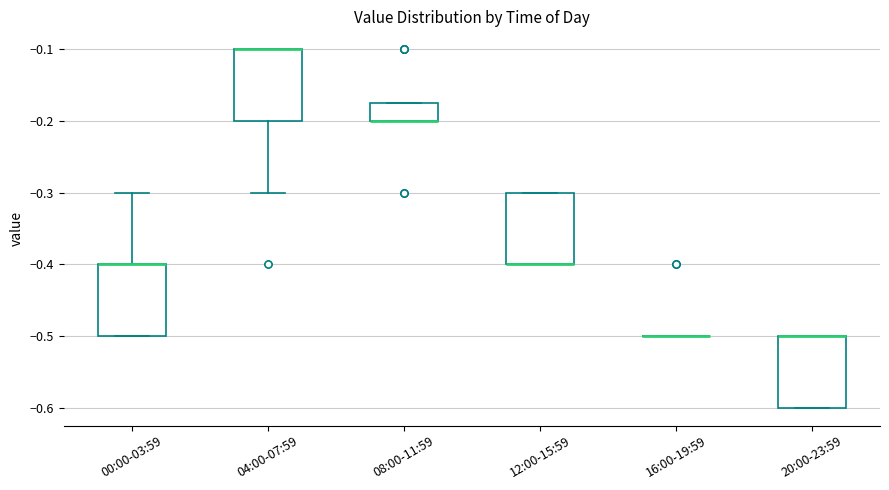

Reading left to right, read every box against the y-axis: the position of its median line, the range the box covers, and the ends of its whiskers. The values are not printed on the chart, so give them approximately, as read against the axis.

00:00-03:59: median -0.40 (drawn on the box's upper edge), box -0.50 to -0.40, whiskers -0.50 to -0.30
04:00-07:59: median -0.10 (drawn on the box's upper edge), box -0.20 to -0.10, whiskers -0.30 to -0.10
08:00-11:59: median -0.20 (drawn on the box's lower edge), box -0.20 to -0.17, whiskers -0.20 to -0.17
12:00-15:59: median -0.40 (drawn on the box's lower edge), box -0.40 to -0.30, whiskers -0.40 to -0.30
16:00-19:59: box collapsed to a line at -0.50, whiskers -0.50 to -0.50
20:00-23:59: median -0.50 (drawn on the box's upper edge), box -0.60 to -0.50, whiskers -0.60 to -0.50